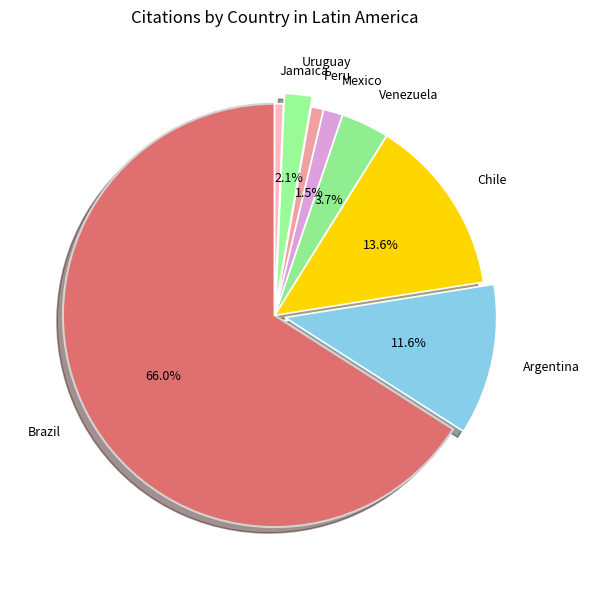

Combined, what portion of the pie is Mexico and Uruguay?

3.6%